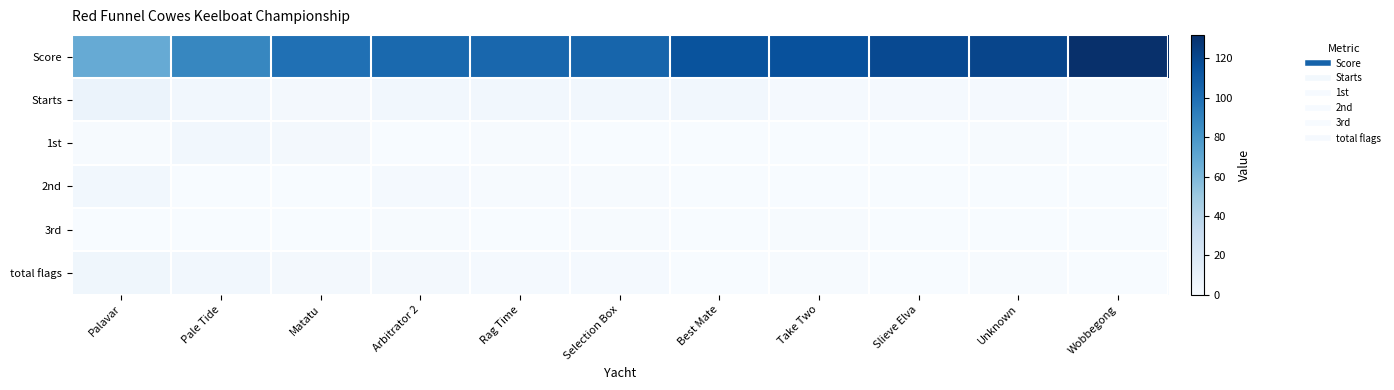

Reading right to left, extract all data points from this chart.

Score: Wobbegong=132	Unknown=121	Slieve Elva=119	Take Two=115	Best Mate=114	Selection Box=105	Rag Time=104	Arbitrator 2=103	Matatu=99	Pale Tide=88	Palavar=68
Starts: Wobbegong=1	Unknown=2	Slieve Elva=2	Take Two=2	Best Mate=4	Selection Box=4	Rag Time=4	Arbitrator 2=4	Matatu=3	Pale Tide=4	Palavar=8
1st: Wobbegong=0	Unknown=1	Slieve Elva=0	Take Two=0	Best Mate=0	Selection Box=0	Rag Time=1	Arbitrator 2=0	Matatu=3	Pale Tide=4	Palavar=1
2nd: Wobbegong=0	Unknown=0	Slieve Elva=0	Take Two=0	Best Mate=0	Selection Box=1	Rag Time=1	Arbitrator 2=2	Matatu=0	Pale Tide=0	Palavar=4
3rd: Wobbegong=0	Unknown=0	Slieve Elva=0	Take Two=1	Best Mate=0	Selection Box=1	Rag Time=0	Arbitrator 2=1	Matatu=0	Pale Tide=0	Palavar=0
total flags: Wobbegong=0	Unknown=1	Slieve Elva=0	Take Two=1	Best Mate=0	Selection Box=2	Rag Time=2	Arbitrator 2=3	Matatu=3	Pale Tide=4	Palavar=5